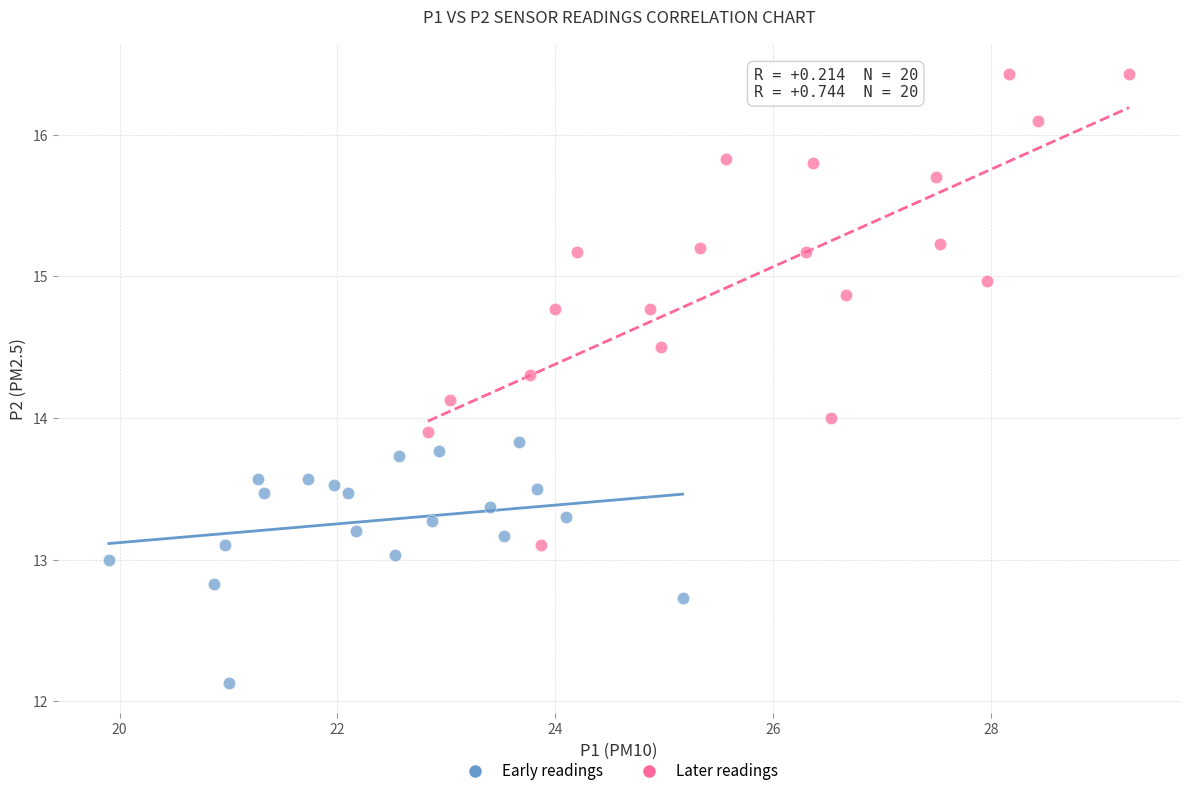

Which series reaches the minimum Y coordinate?

Early readings